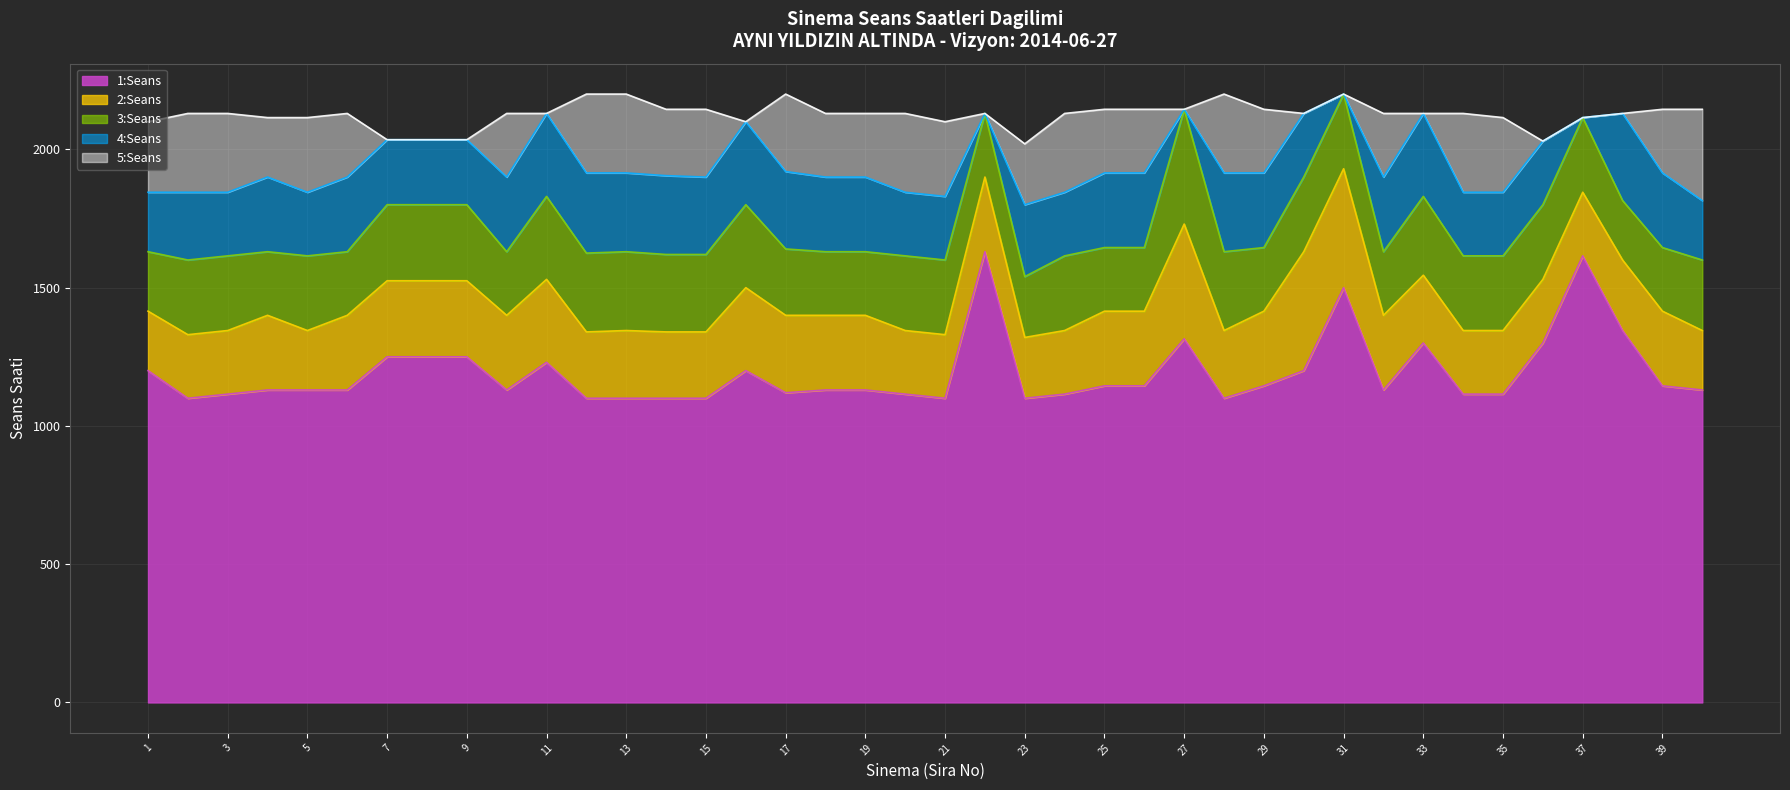

Which label corresponds to the smallest value in the chart?

2